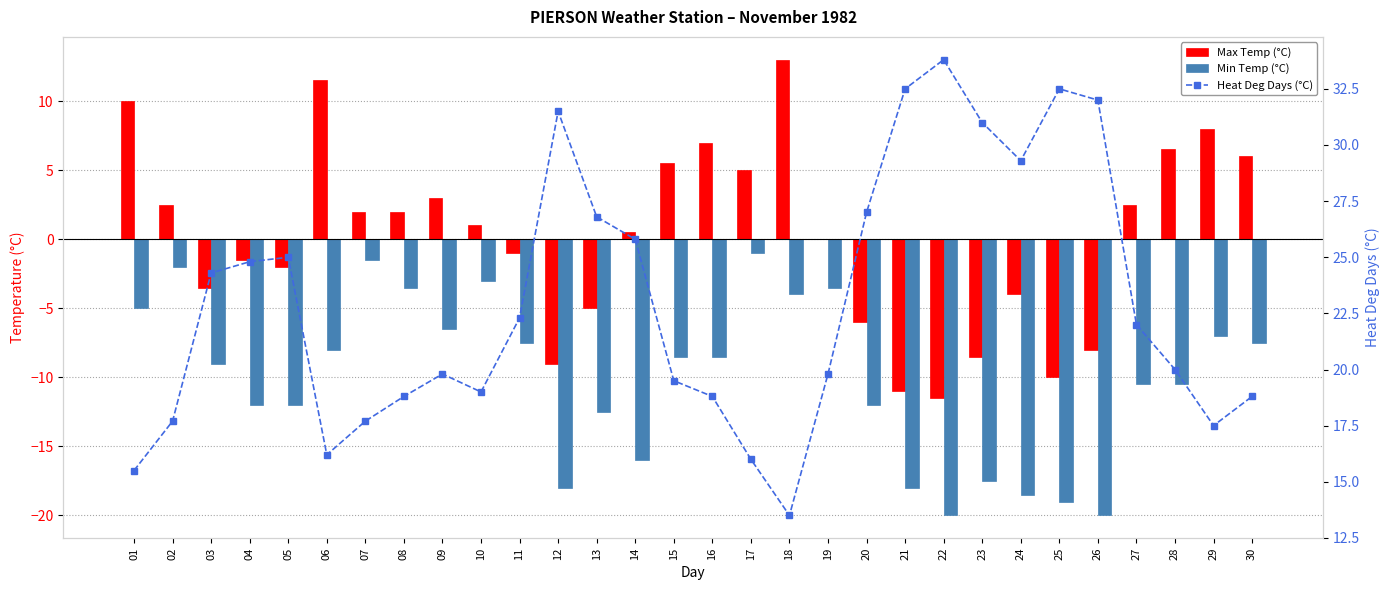

What are all the series names shown in the legend?

Max Temp (°C), Min Temp (°C), Heat Deg Days (°C)